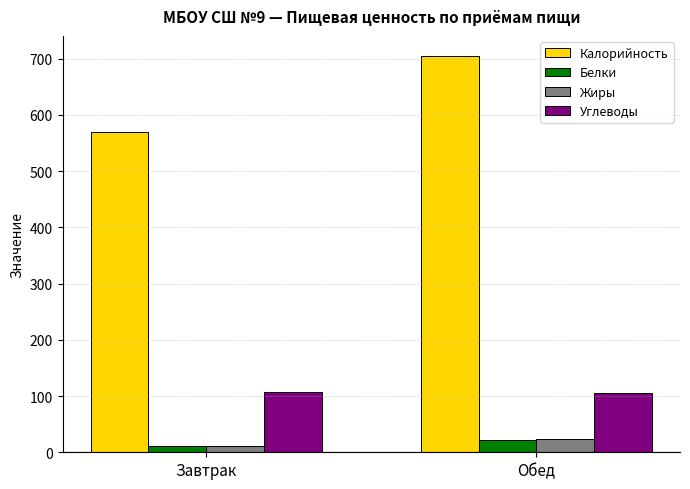

List the labels in order of Белки value, largest first.

Обед, Завтрак